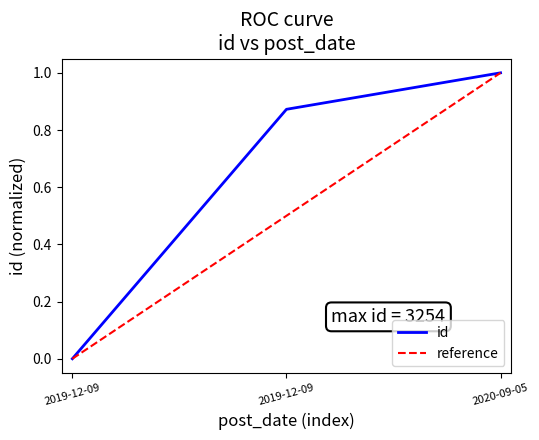

How many values exceed 0?

2